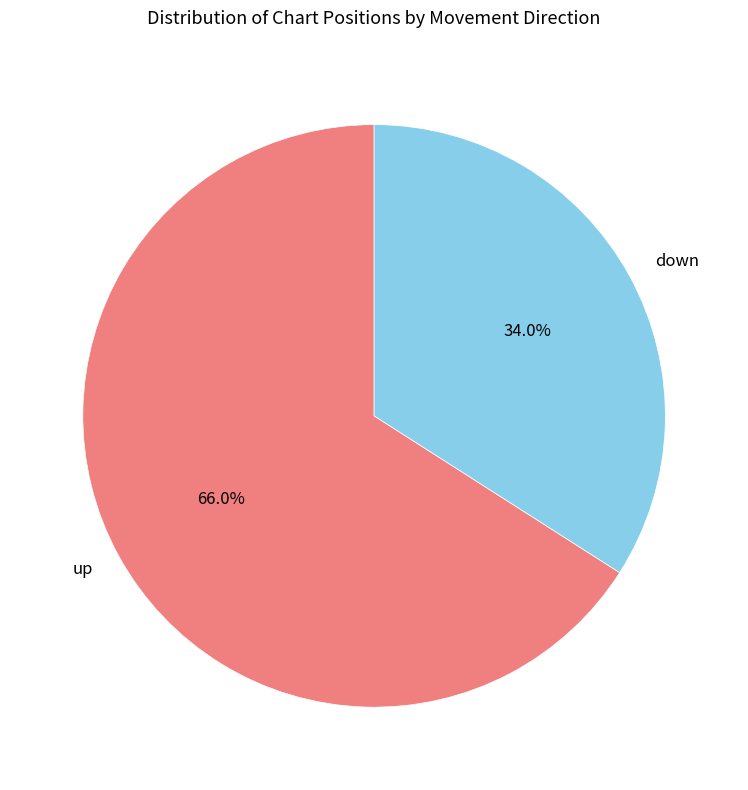

The down slice represents 27% of the pie. True or false?

False